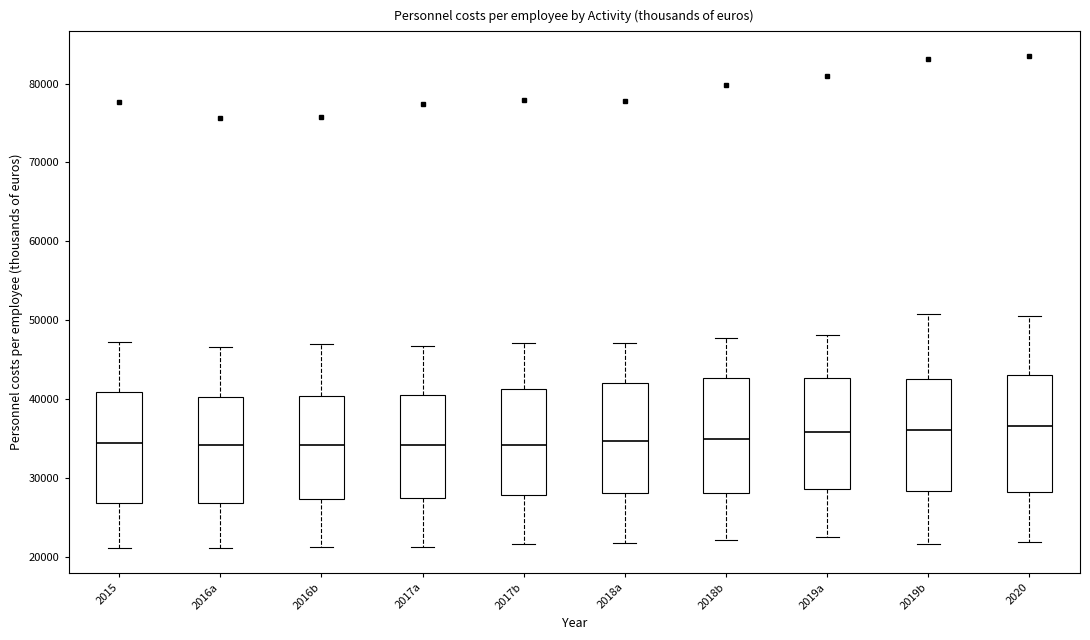

Reading left to right, transcribe this box plot: for each box, give where its median line is, the range the box spans, and where its two whiskers end, as read against the y-axis. The values are not printed on the chart, so give them approximately, as read against the axis.

2015: median 34000, box 27000 to 41000, whiskers 21000 to 47000
2016a: median 34000, box 27000 to 40000, whiskers 21000 to 47000
2016b: median 34000, box 27000 to 40000, whiskers 21000 to 47000
2017a: median 34000, box 27000 to 40000, whiskers 21000 to 47000
2017b: median 34000, box 28000 to 41000, whiskers 22000 to 47000
2018a: median 35000, box 28000 to 42000, whiskers 22000 to 47000
2018b: median 35000, box 28000 to 43000, whiskers 22000 to 48000
2019a: median 36000, box 29000 to 43000, whiskers 23000 to 48000
2019b: median 36000, box 28000 to 43000, whiskers 22000 to 51000
2020: median 37000, box 28000 to 43000, whiskers 22000 to 51000